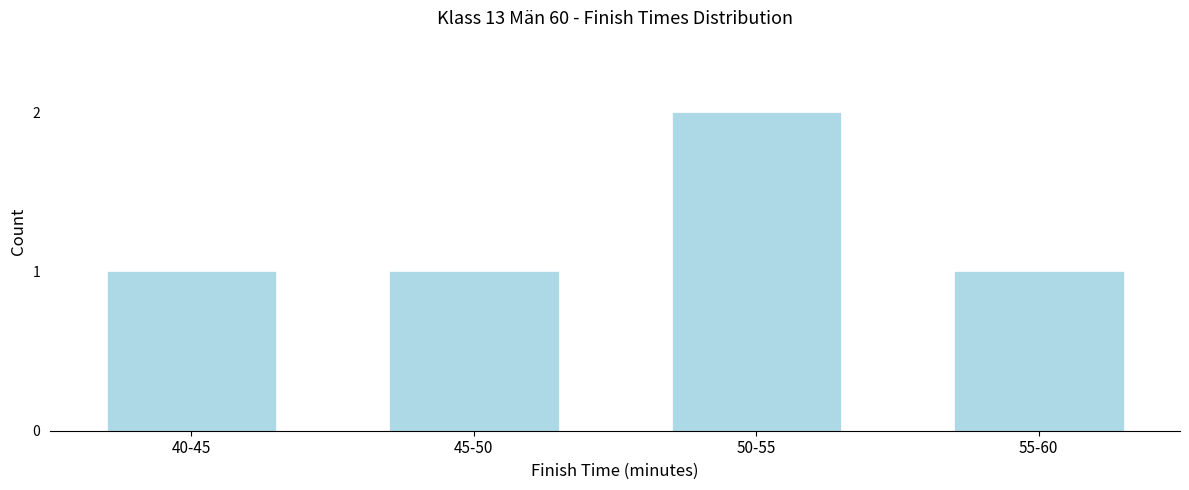

Reading left to right, list all the values displayed in this chart.

40-45=1	45-50=1	50-55=2	55-60=1